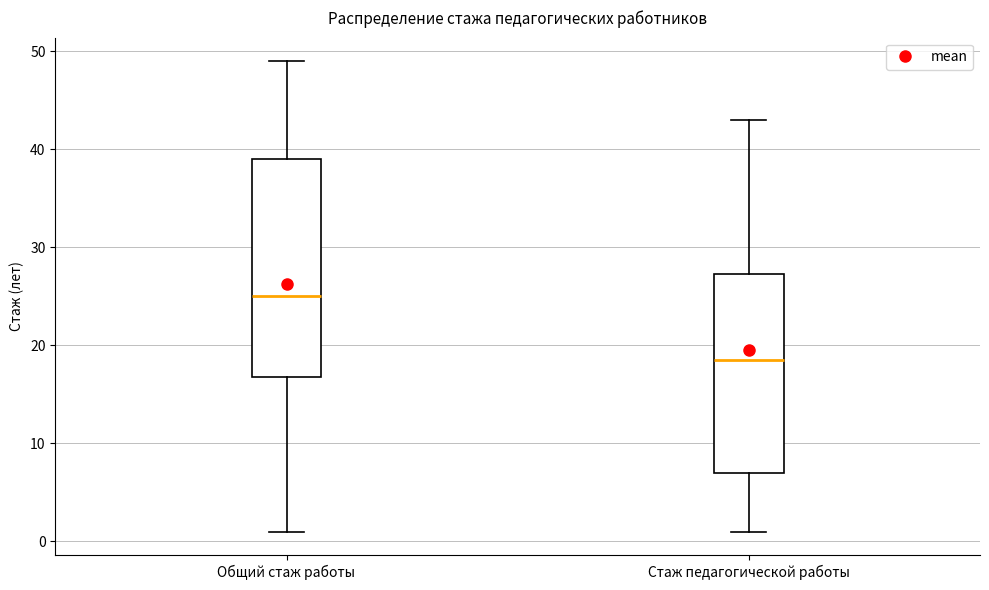

Where is the lower edge of the box for Стаж педагогической работы on the y-axis? The values are not printed on the chart, so give them approximately, as read against the axis.

7